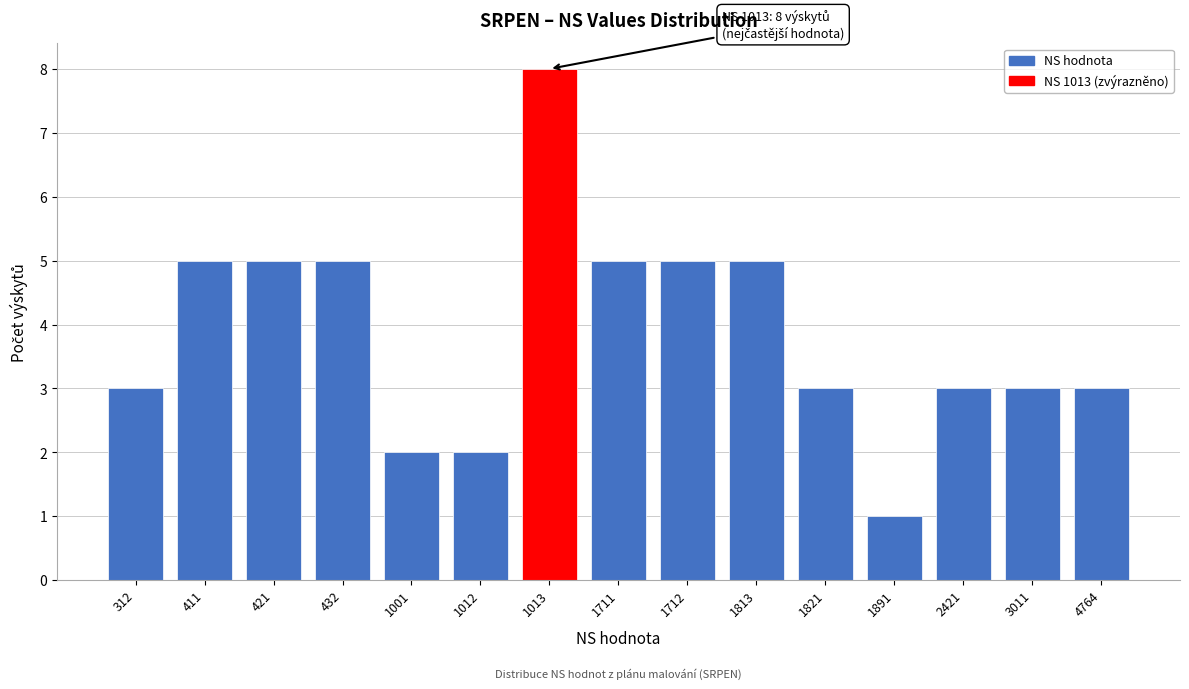

Reading left to right, list all the values displayed in this chart.

3	5	5	5	2	2	8	5	5	5	3	1	3	3	3